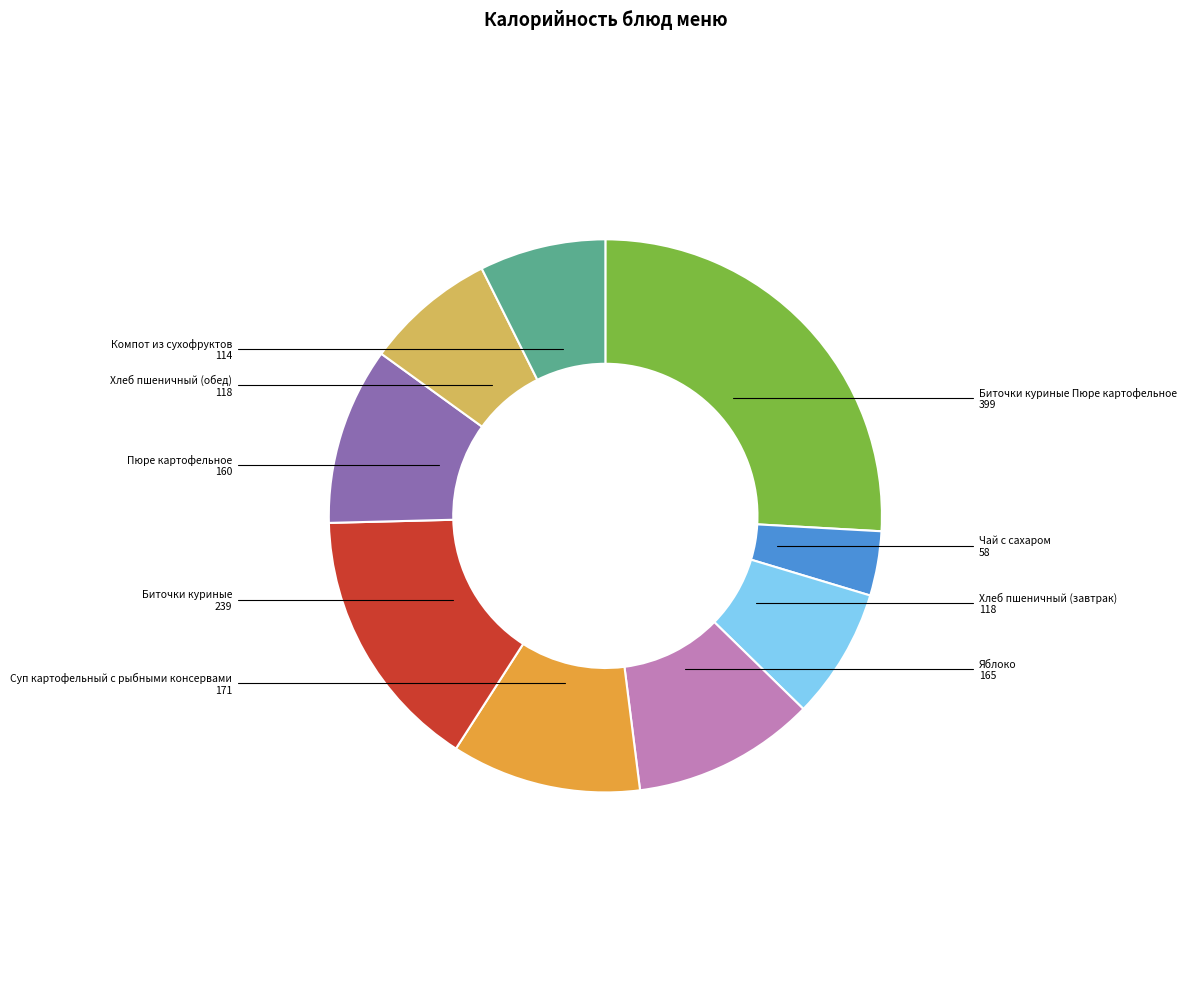

Is Пюре картофельное the majority of the pie?

No